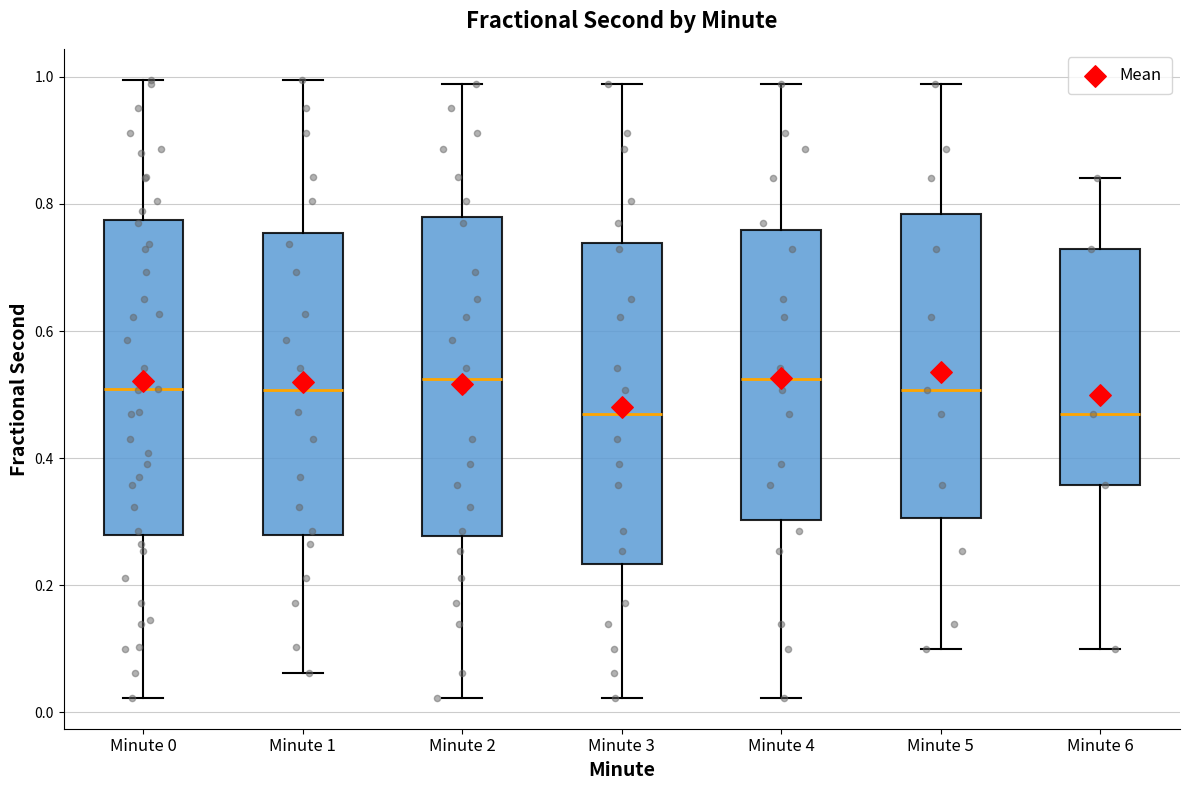

Reading left to right, read every box against the y-axis: the position of its median line, the range the box covers, and the ends of its whiskers. The values are not printed on the chart, so give them approximately, as read against the axis.

Minute 0: median 0.50, box 0.28 to 0.78, whiskers 0.02 to 1.00
Minute 1: median 0.50, box 0.28 to 0.76, whiskers 0.06 to 1.00
Minute 2: median 0.52, box 0.28 to 0.78, whiskers 0.02 to 0.98
Minute 3: median 0.46, box 0.24 to 0.74, whiskers 0.02 to 0.98
Minute 4: median 0.52, box 0.30 to 0.76, whiskers 0.02 to 0.98
Minute 5: median 0.50, box 0.30 to 0.78, whiskers 0.10 to 0.98
Minute 6: median 0.46, box 0.36 to 0.72, whiskers 0.10 to 0.84